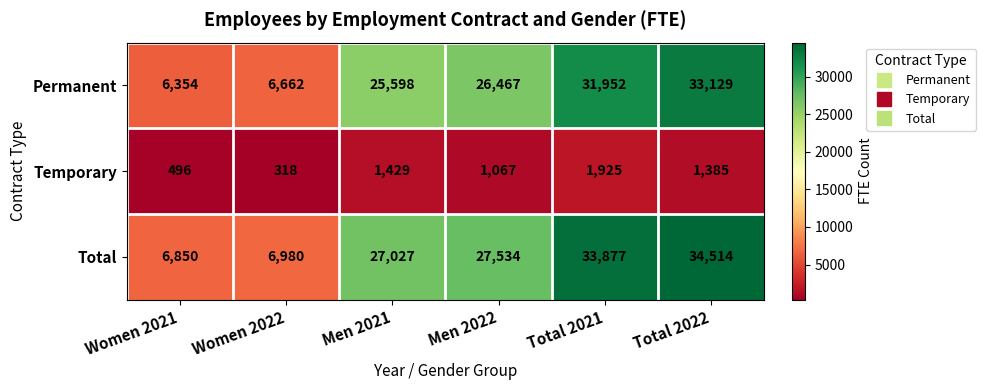

At how many categories does at least one series exceed 14596?

4